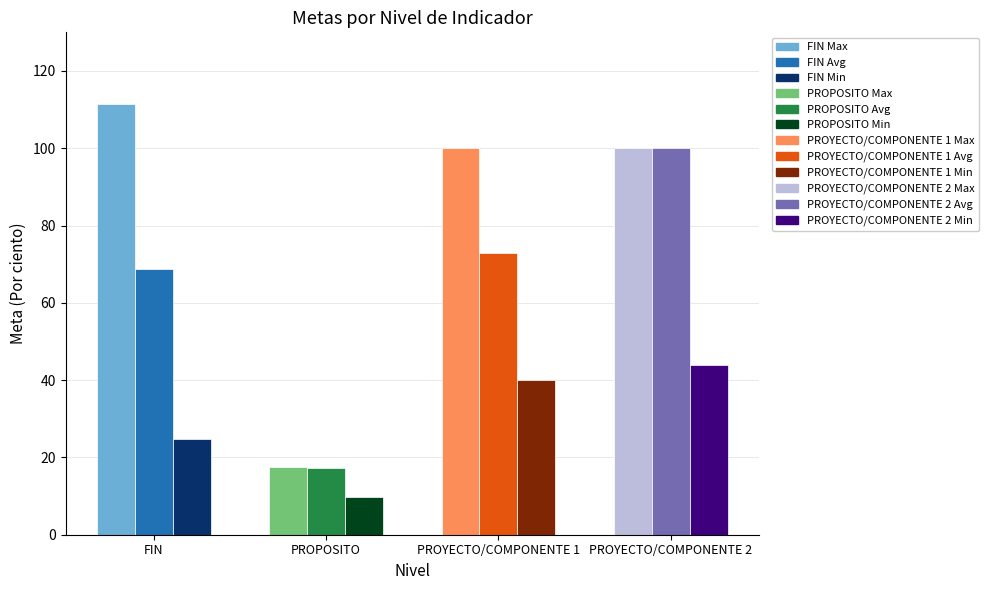

What is the difference between the Estrategico Eficacia Avg values at FIN and PROPOSITO?

51.4